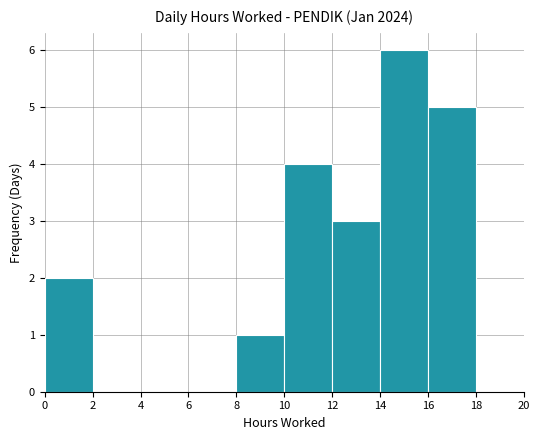

What is the change in value from 8 to 12?

+2